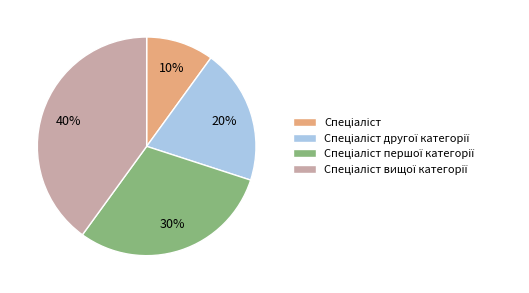

To the nearest percent, what is the average slice percentage?

25%